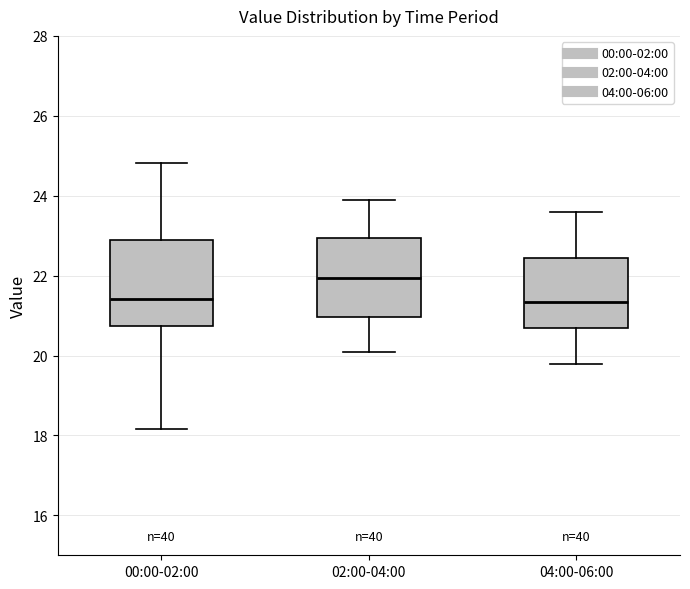

Reading left to right, transcribe this box plot: for each box, give where its median line is, the range the box spans, and where its two whiskers end, as read against the y-axis. The values are not printed on the chart, so give them approximately, as read against the axis.

00:00-02:00: median 21.4, box 20.8 to 23.0, whiskers 18.2 to 24.8
02:00-04:00: median 22.0, box 21.0 to 23.0, whiskers 20.2 to 24.0
04:00-06:00: median 21.4, box 20.8 to 22.4, whiskers 19.8 to 23.6